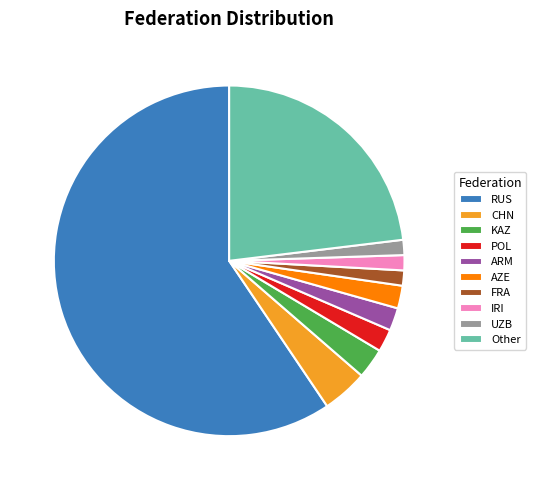

Which has a higher value, UZB or ARM?

ARM